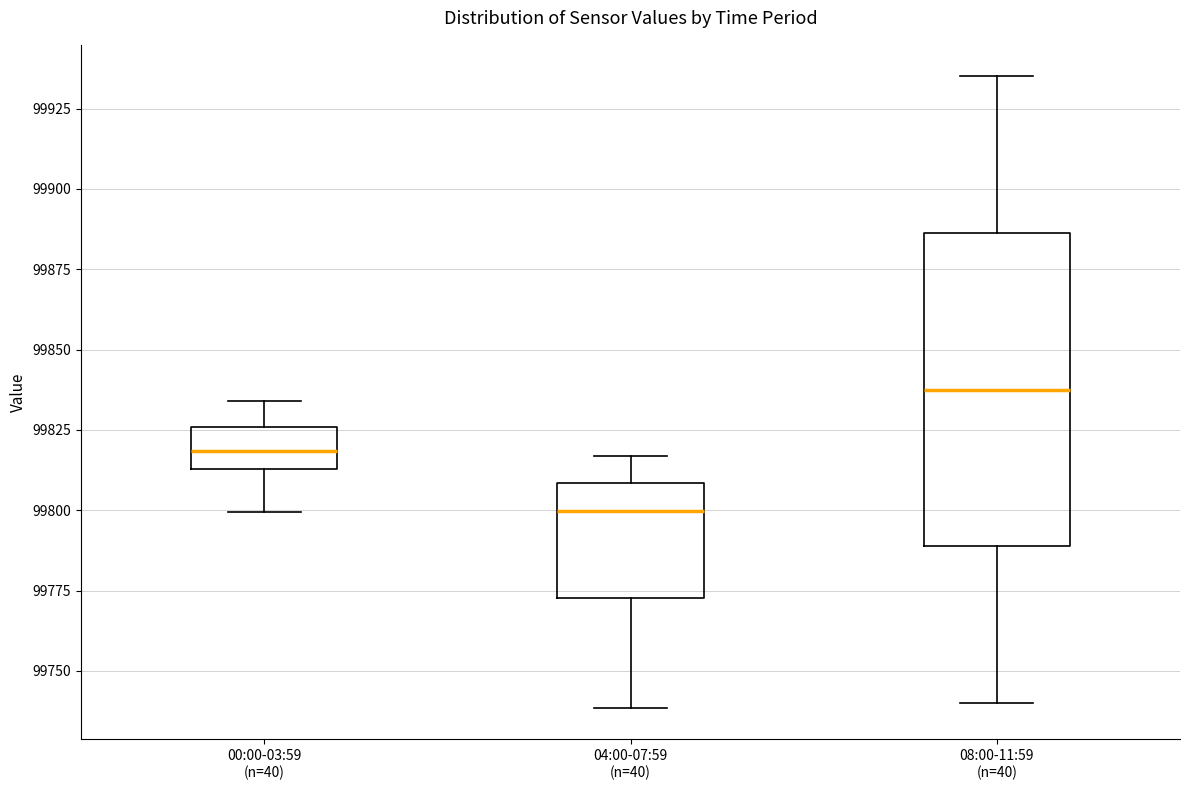

Reading left to right, transcribe this box plot: for each box, give where its median line is, the range the box spans, and where its two whiskers end, as read against the y-axis. The values are not printed on the chart, so give them approximately, as read against the axis.

00:00-03:59 (n=40): median 99820, box 99815 to 99825, whiskers 99800 to 99835
04:00-07:59 (n=40): median 99800, box 99775 to 99810, whiskers 99740 to 99815
08:00-11:59 (n=40): median 99840, box 99790 to 99885, whiskers 99740 to 99935